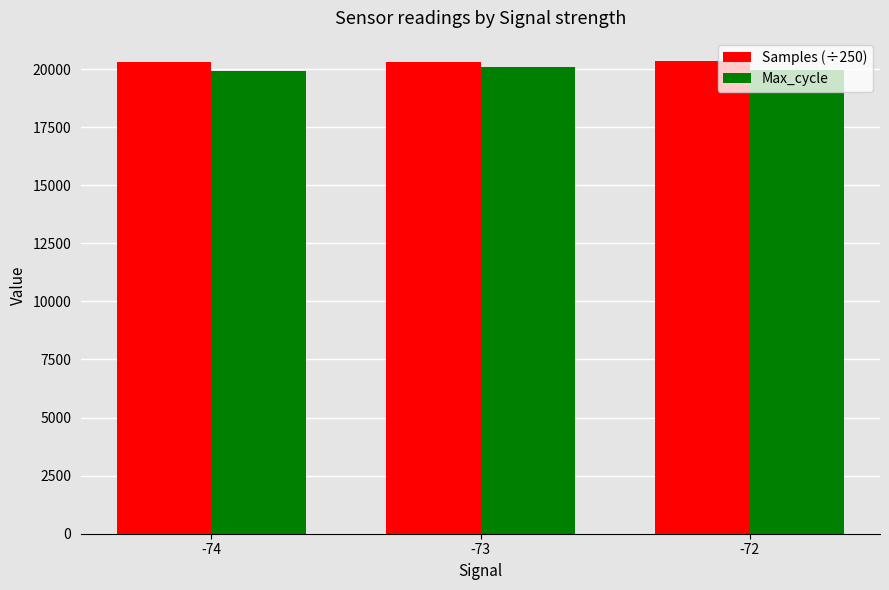

How many values in the Samples (÷250) series are below 20327?

1